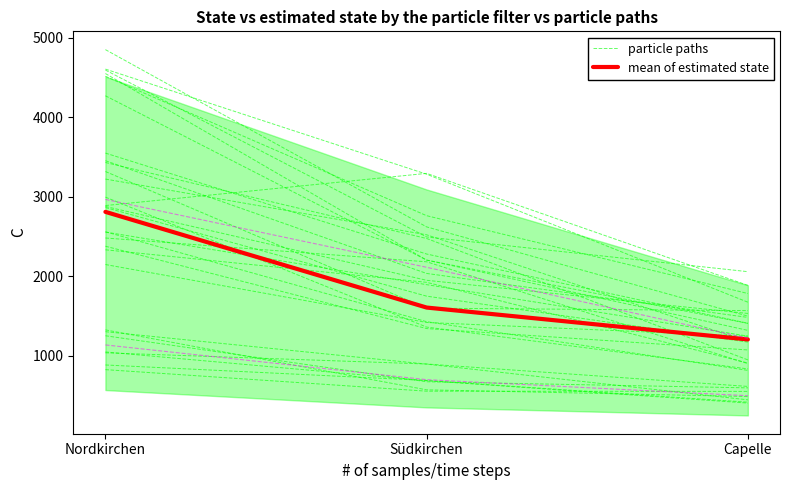

How many lines are shown in the chart?

2